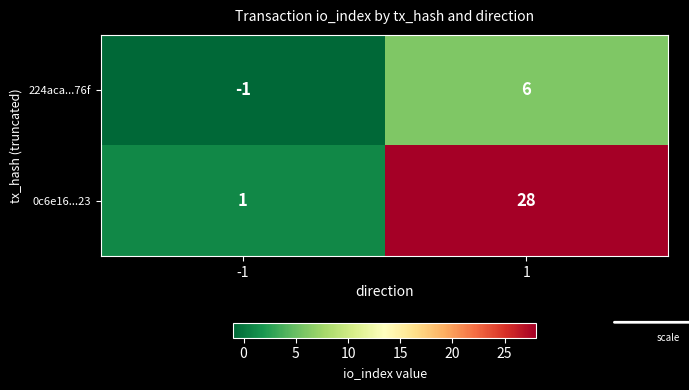

At which category is the sum across all series the highest?

1